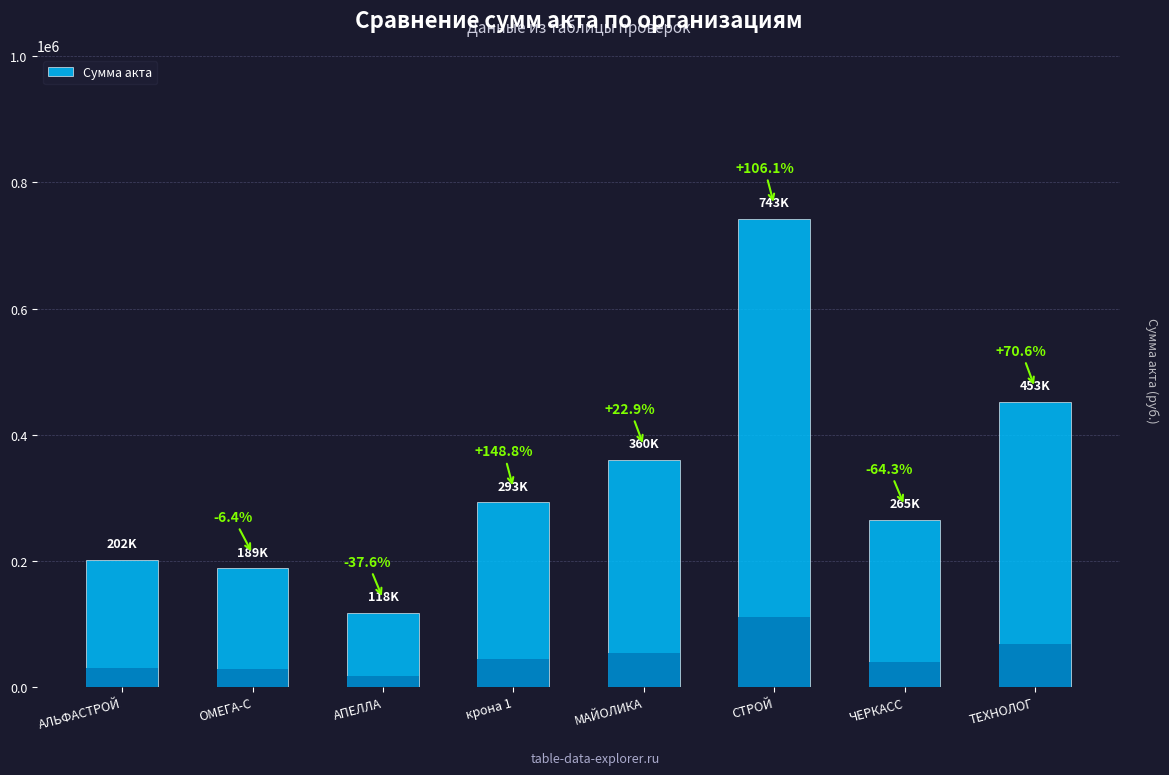

What position from the right is ТЕХНОЛОГ?

1